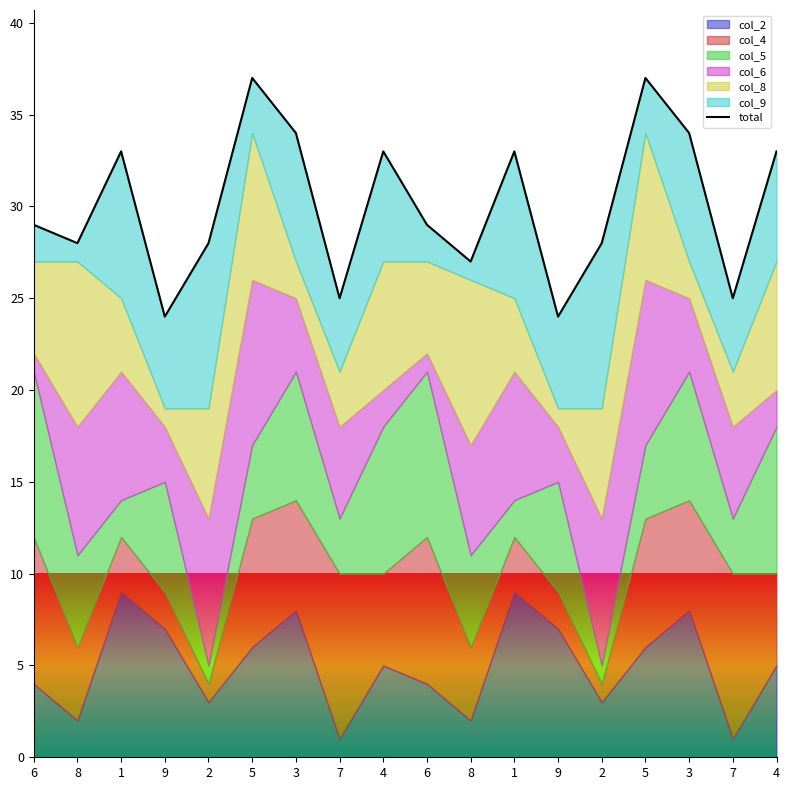

What is the value of the 10th point from the left?

29